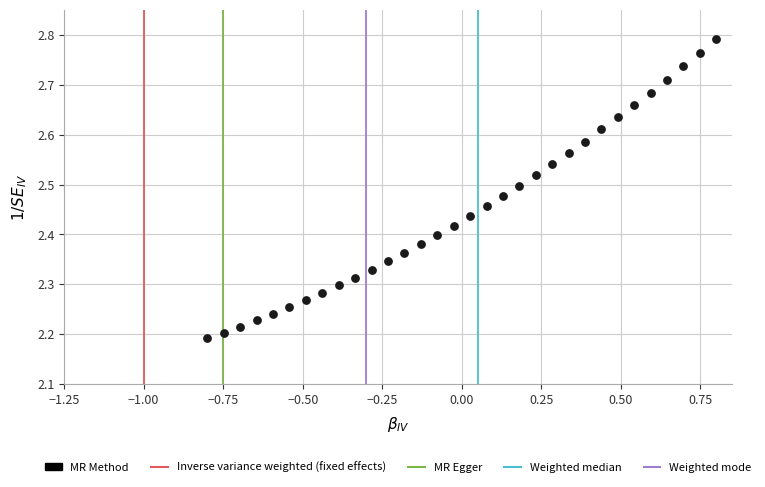

What is the range of X values (max minus min)?

1.6